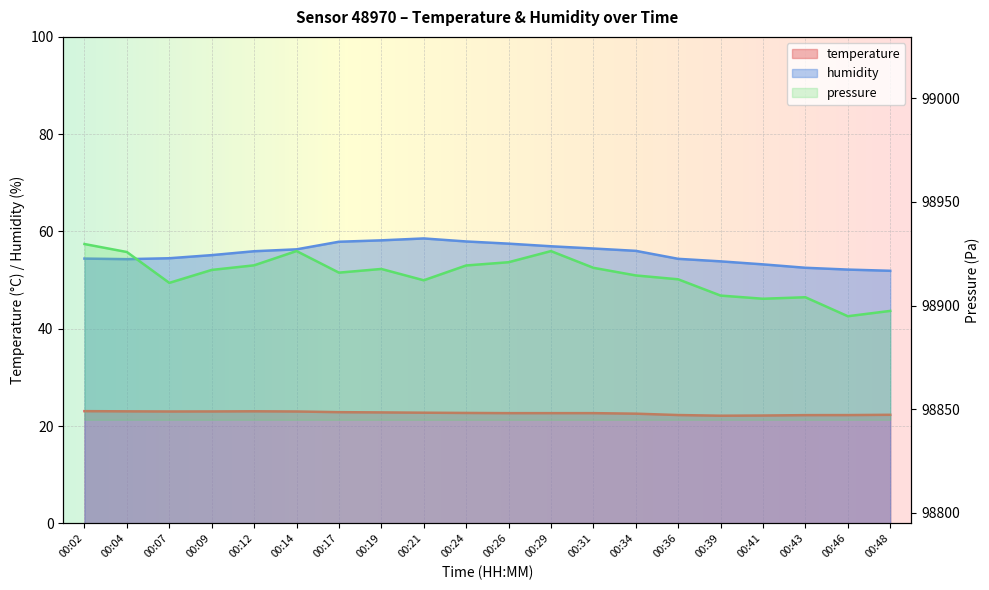

What is the highest value of the humidity series?

58.6